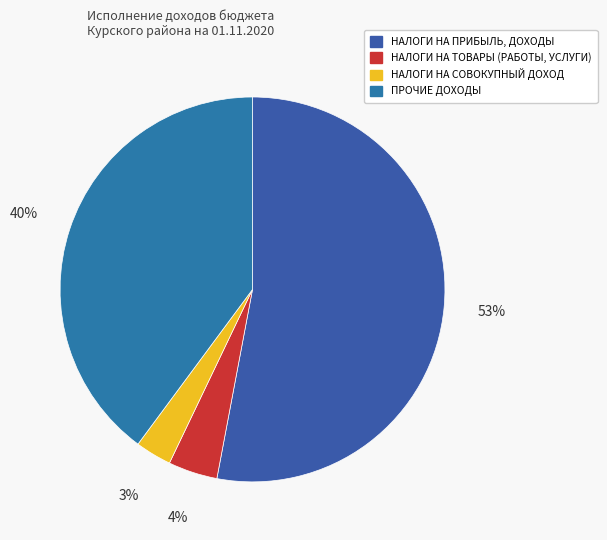

What is the majority slice?

НАЛОГИ НА ПРИБЫЛЬ, ДОХОДЫ